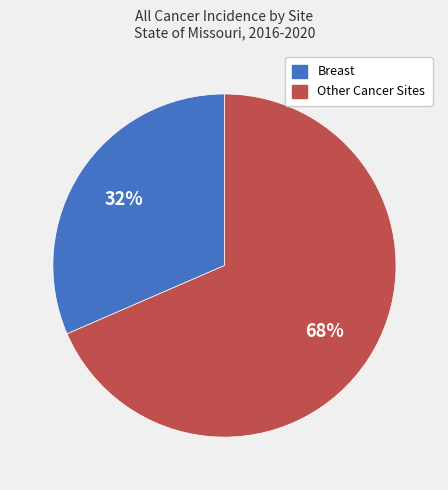

How many slices are in this pie chart?

2